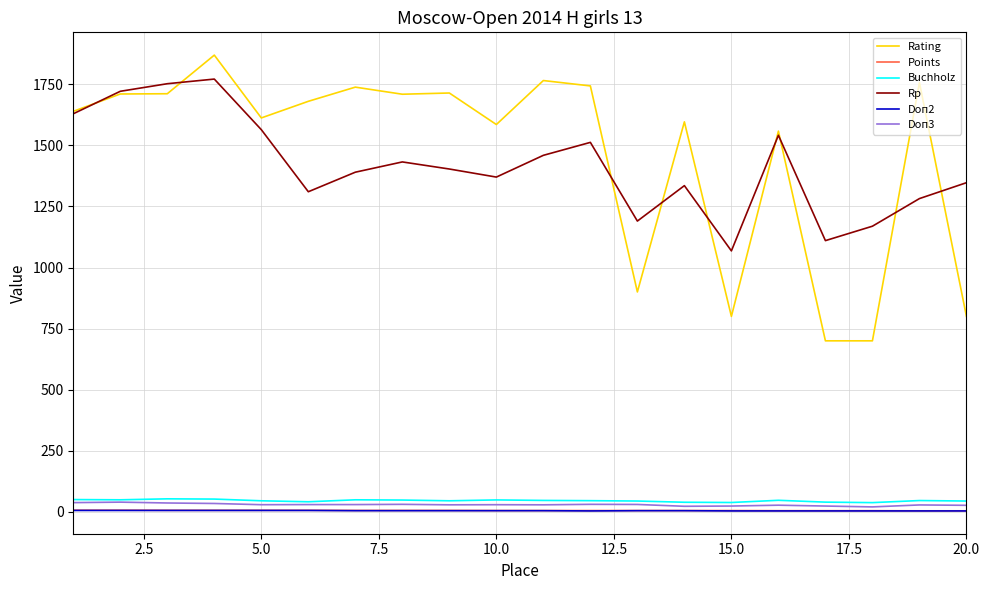

What is the sum of all Buchholz values?

917.5